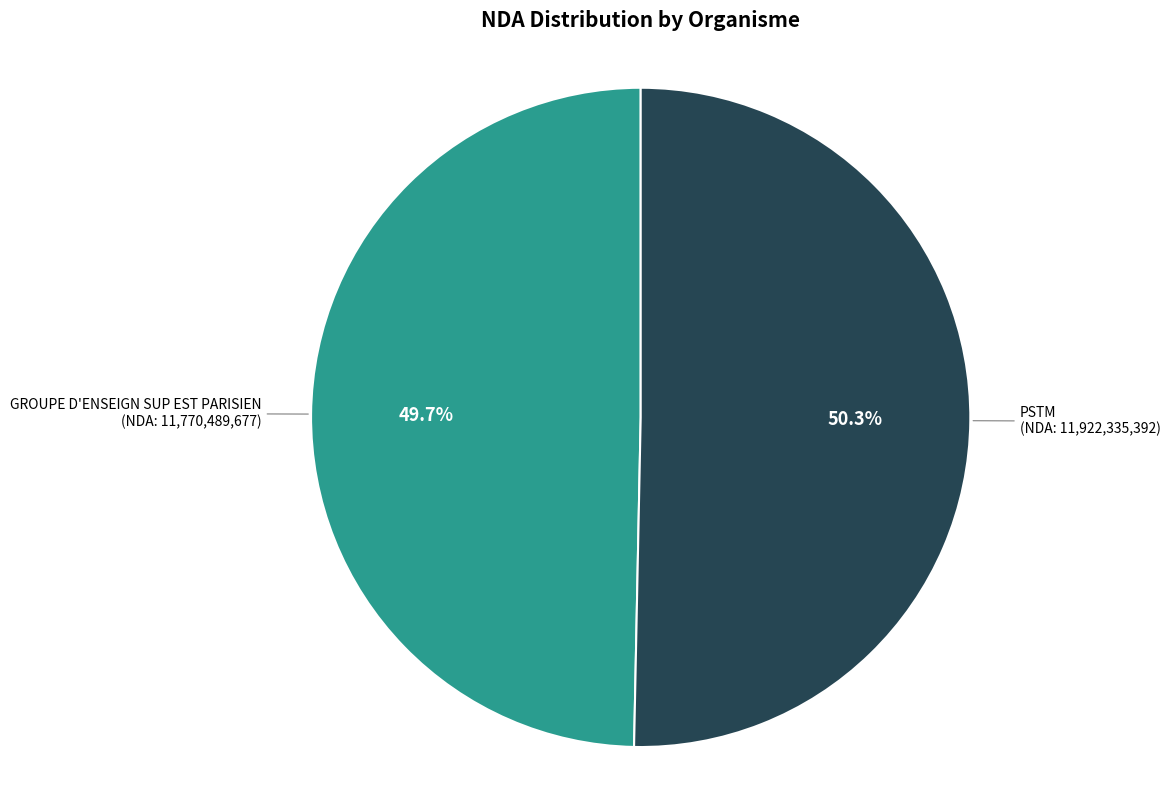

To the nearest percent, what is the average slice percentage?

50%